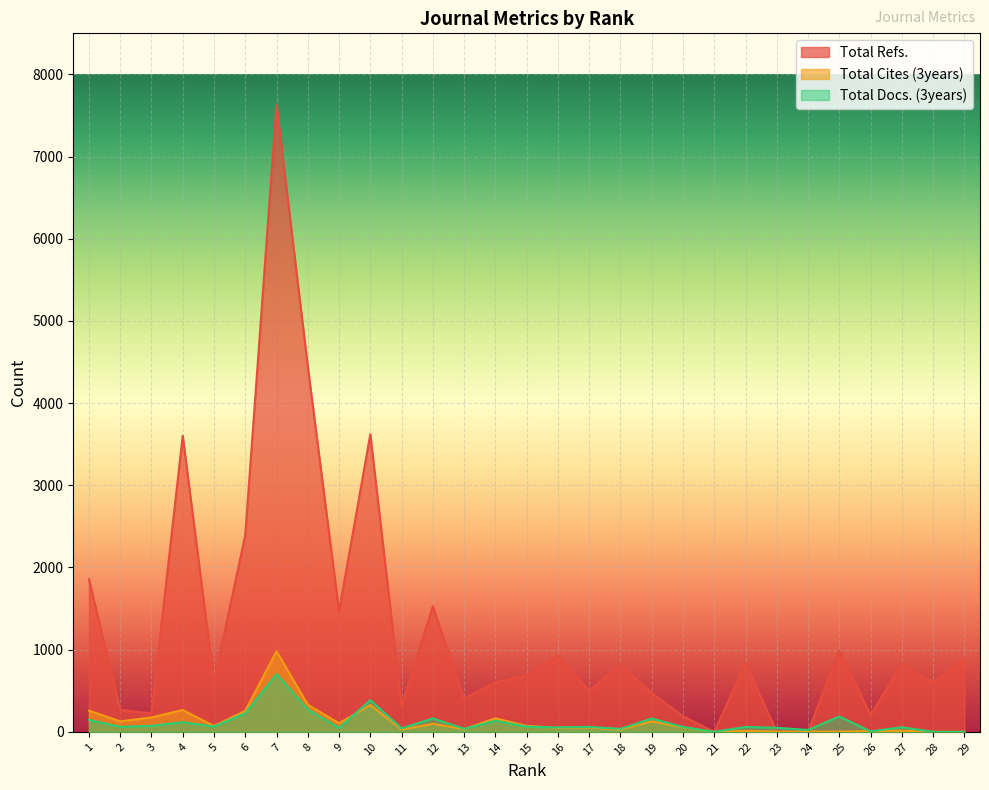

At which category is the sum across all series the highest?

7